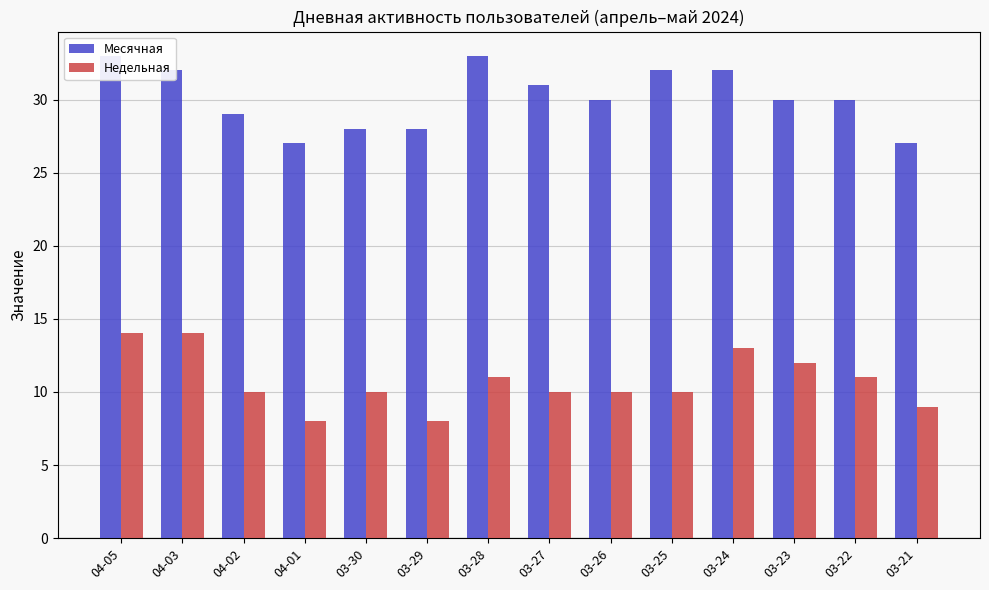

Which series has the largest range (max minus min)?

Месячная